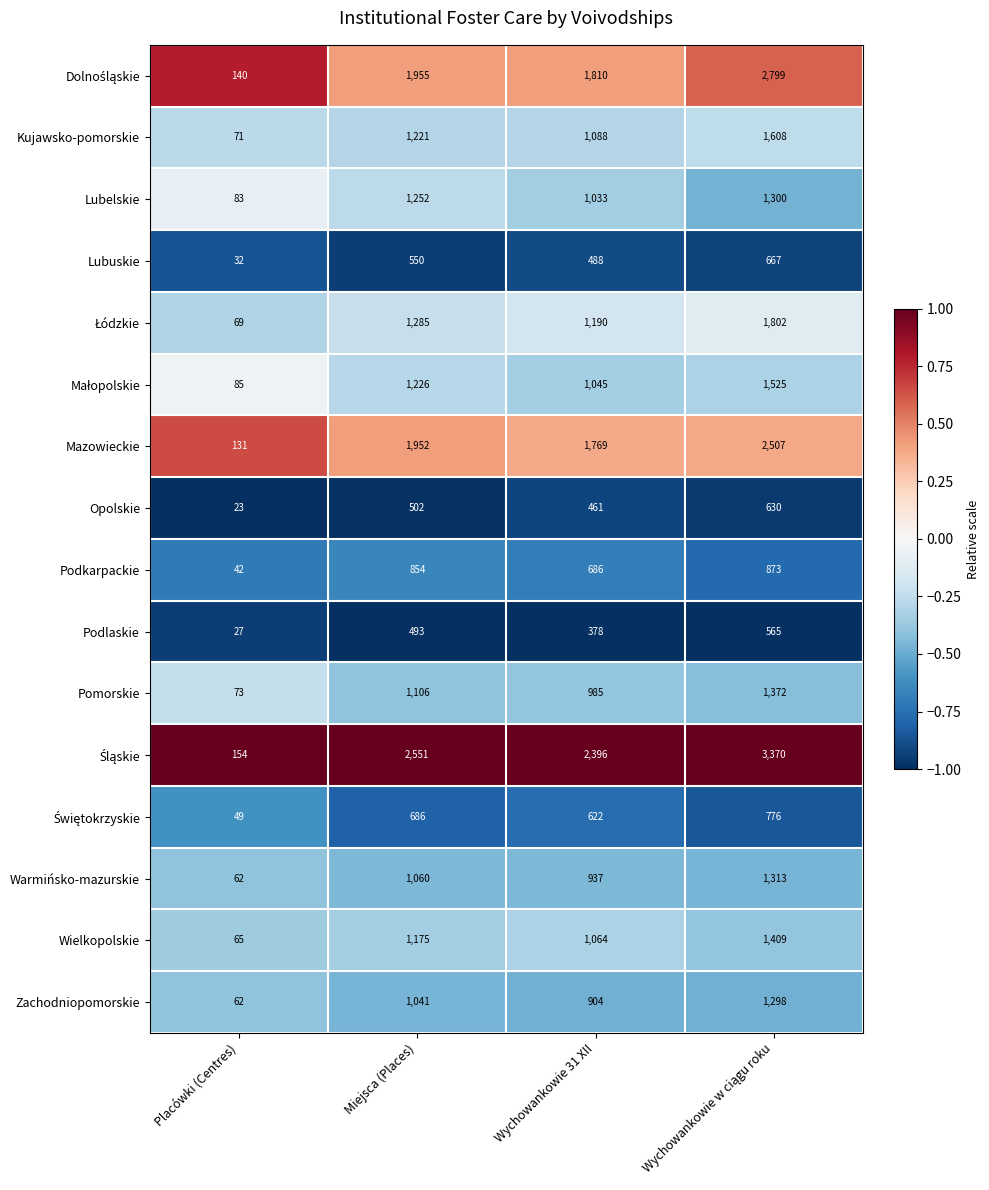

Where is Wielkopolskie nearest to the value 737?

Wychowankowie 31 XII